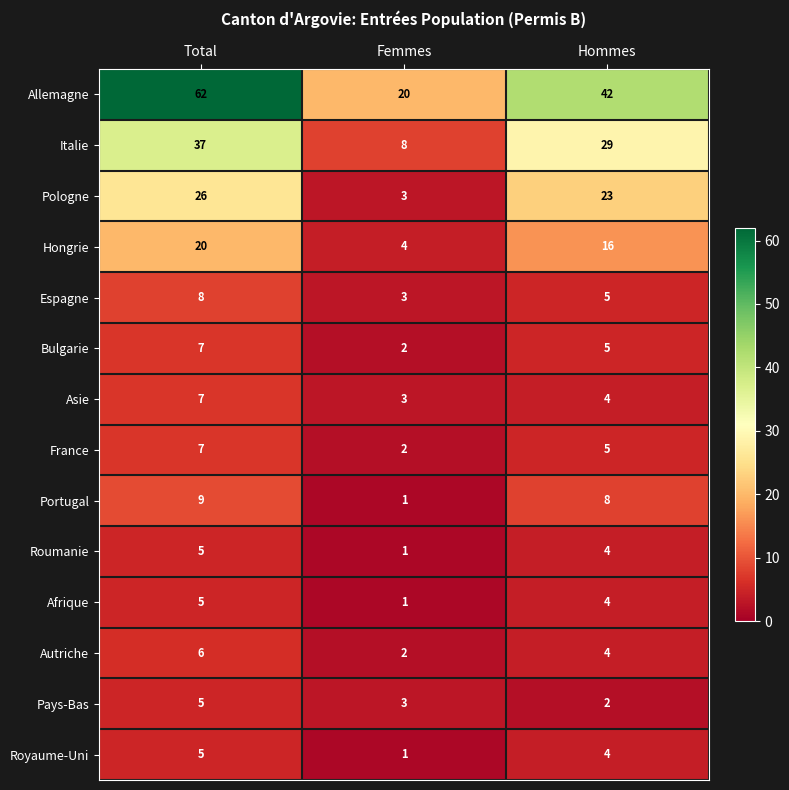

What is the difference between the France values at Femmes and Hommes?

3